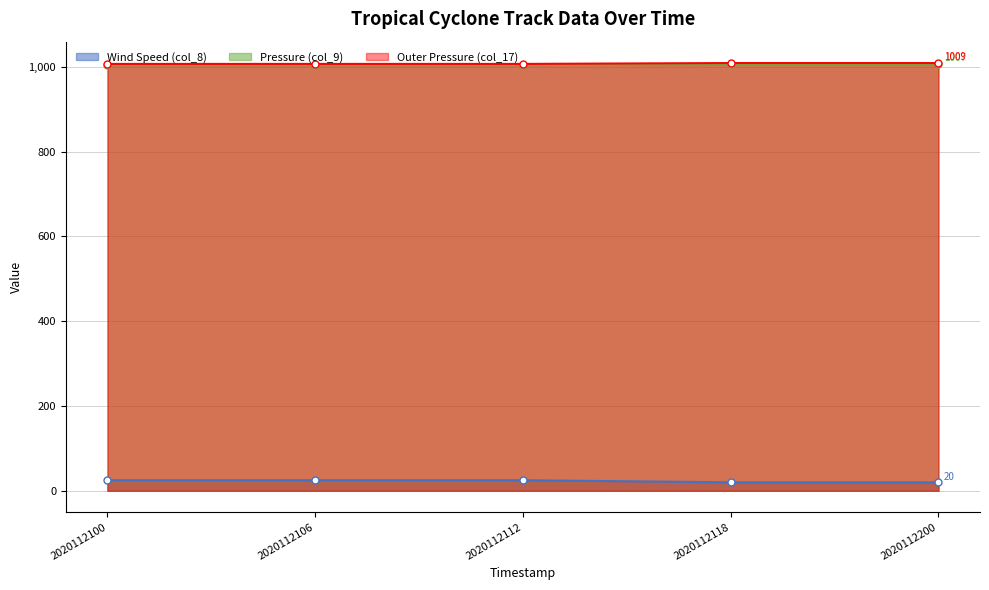

At 2020112200, list the series in order from smallest to largest.

Wind Speed (col_8), Pressure (col_9), Outer Pressure (col_17)